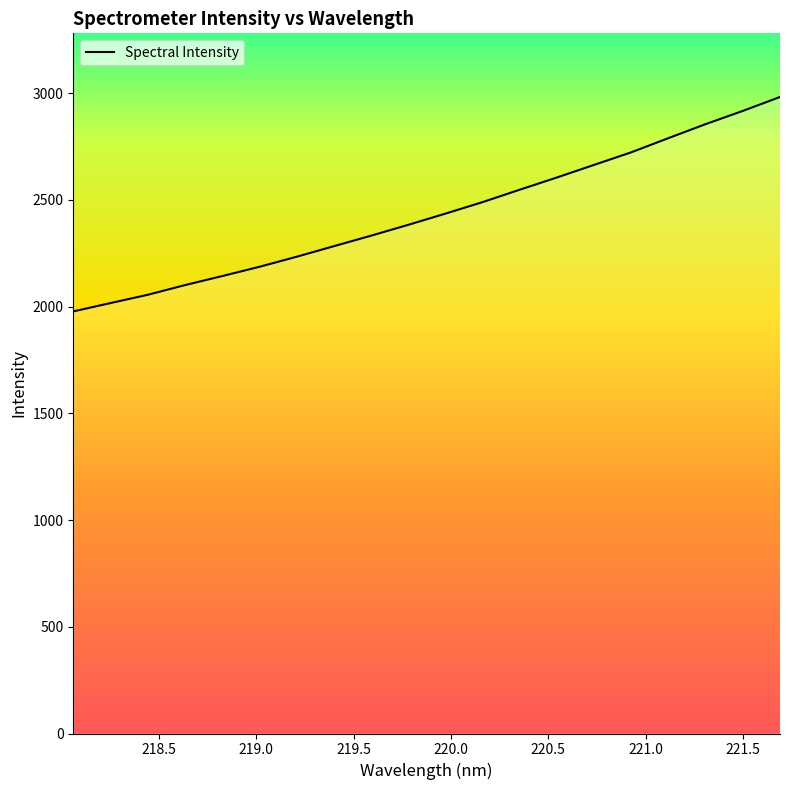

What is the maximum value shown in the chart?

2981.5